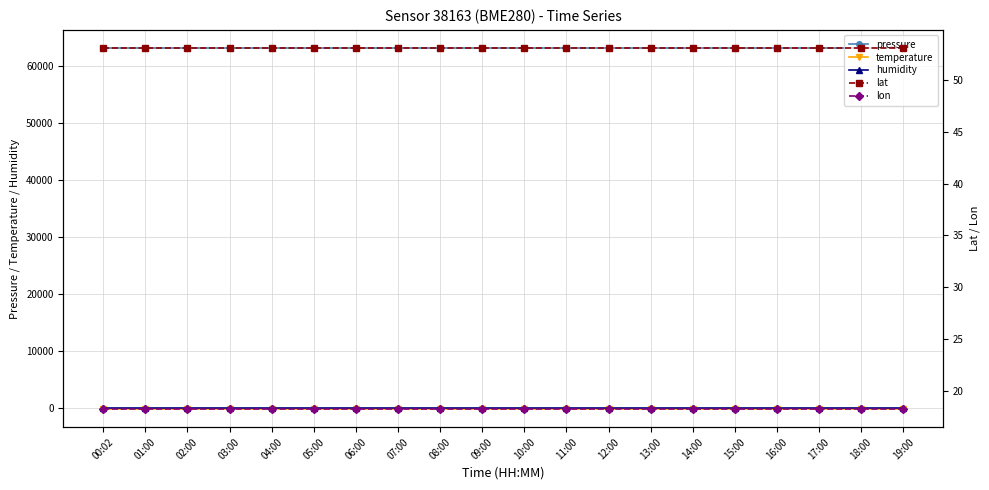

How many categories are shown in the chart?

20